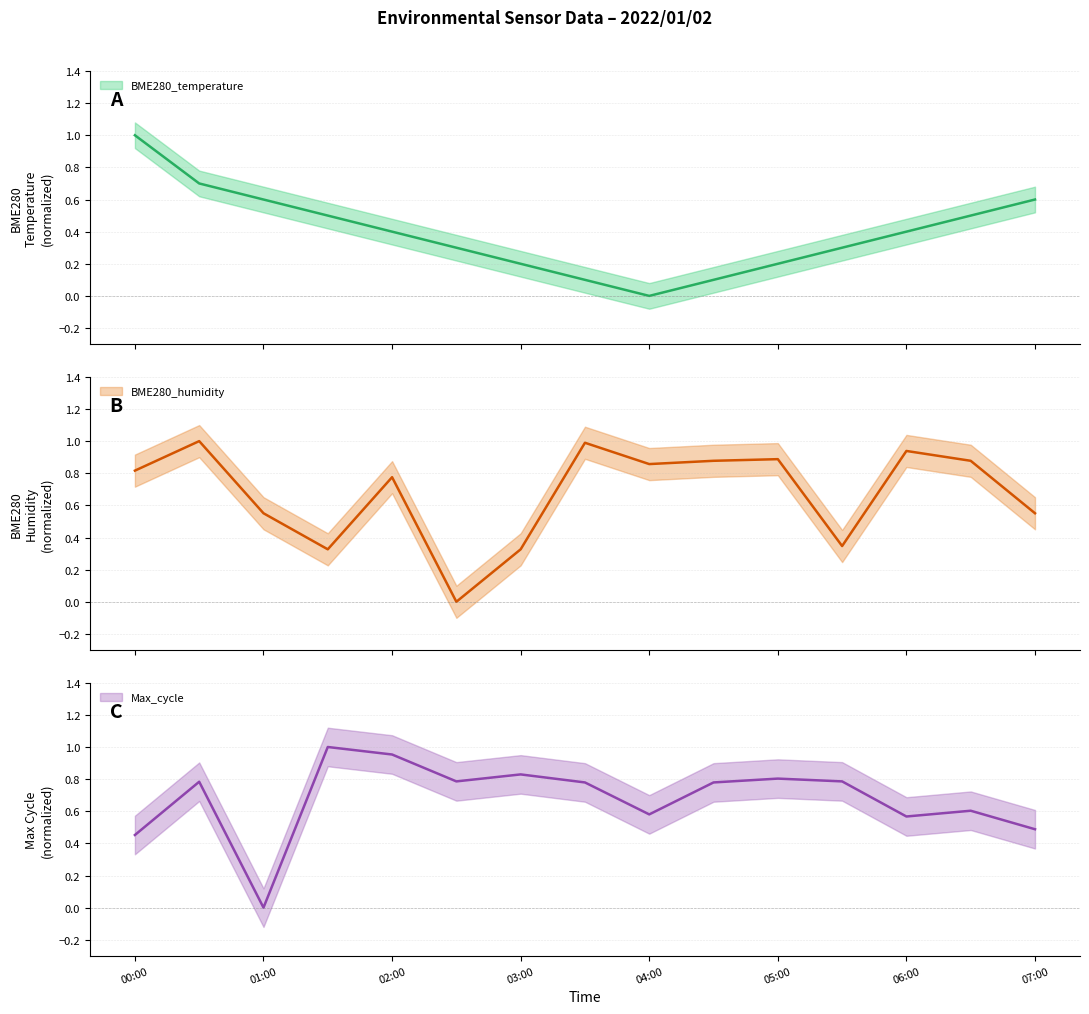

Count the number of categories in the chart.

15